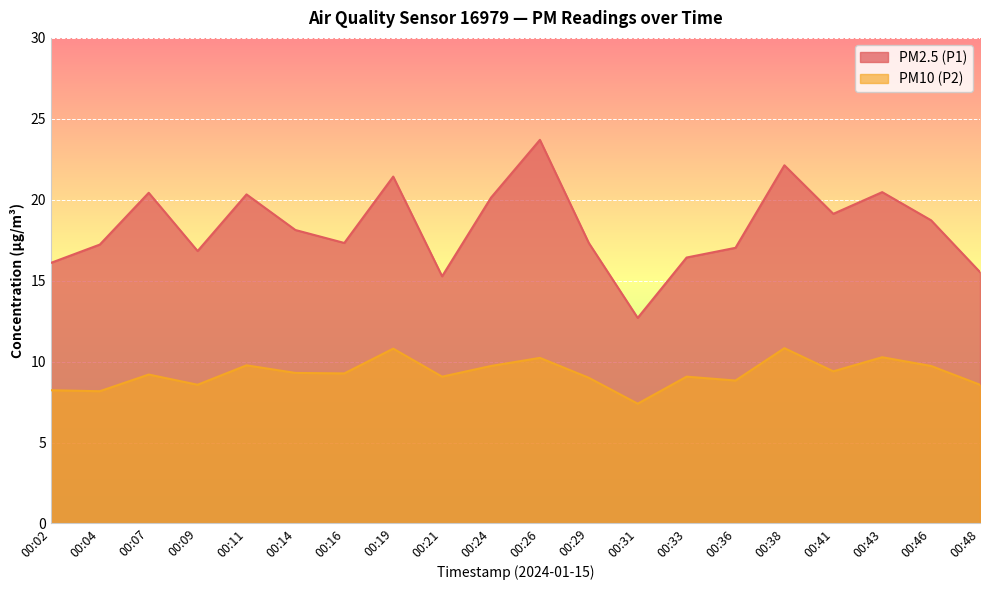

How many categories are shown in the chart?

20